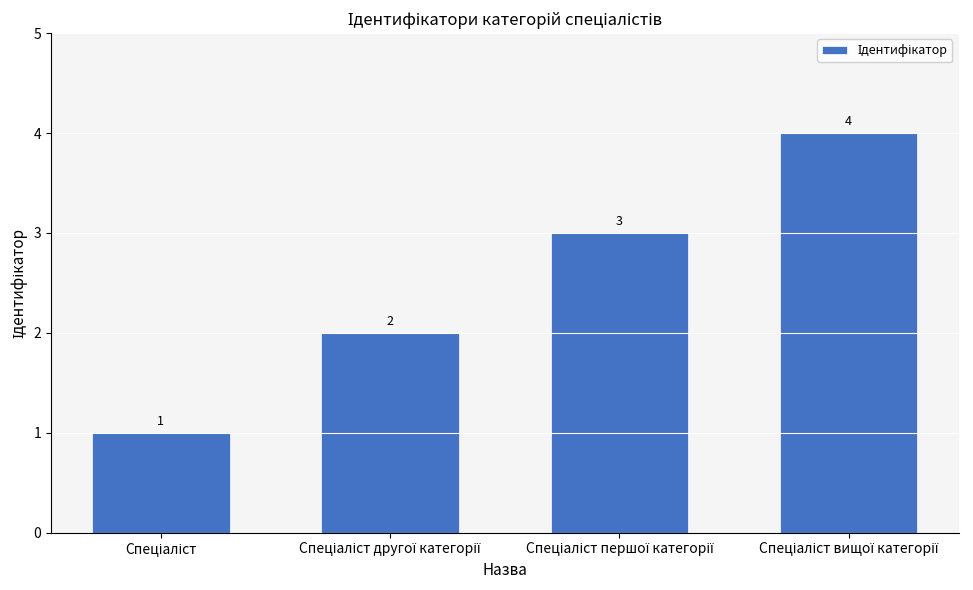

Are the bars horizontal?

No